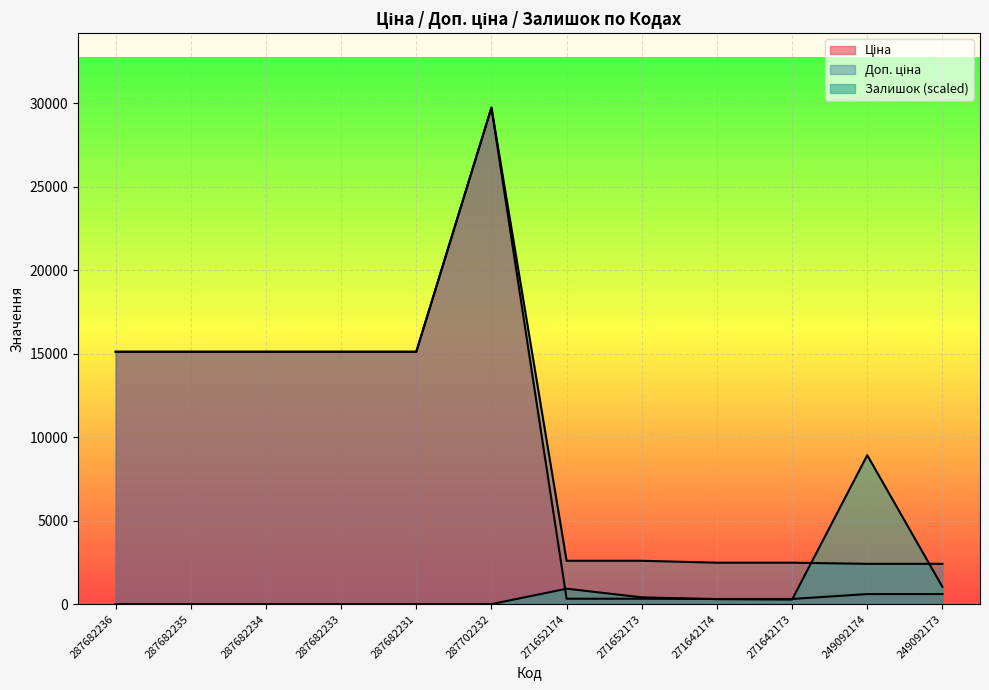

What is the approximate value of Залишок at 249092174?

8924.2